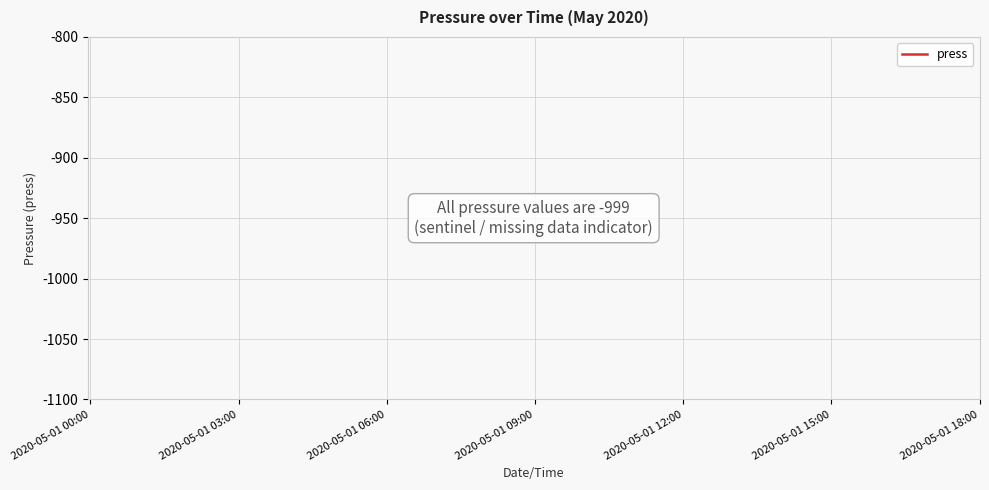

Count the number of data series in this chart.

1